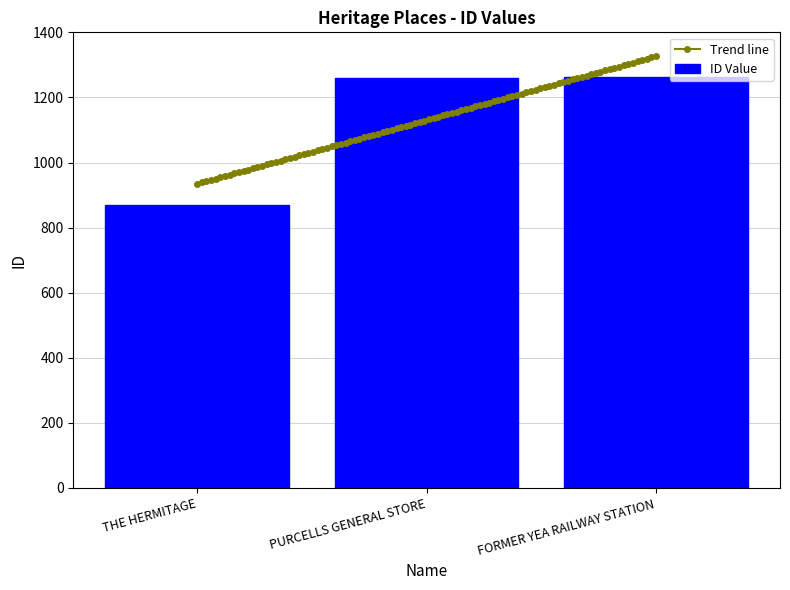

Reading right to left, transcribe all the data shown in this chart.

FORMER YEA RAILWAY STATION=1262	PURCELLS GENERAL STORE=1260	THE HERMITAGE=870